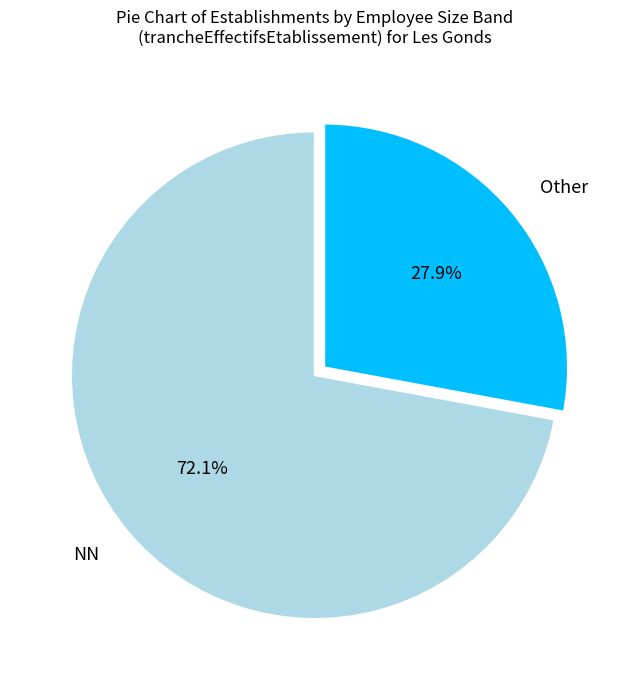

Between NN and Other, which is larger?

NN